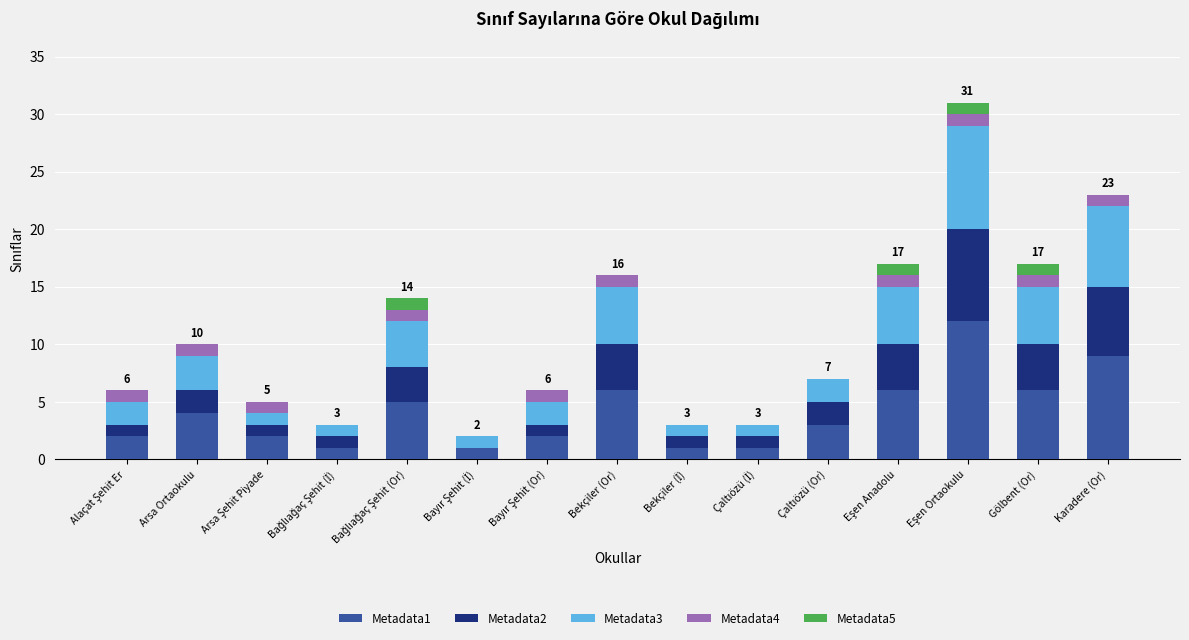

The Metadata1 series shows 9 at Karadere (Or). True or false?

True